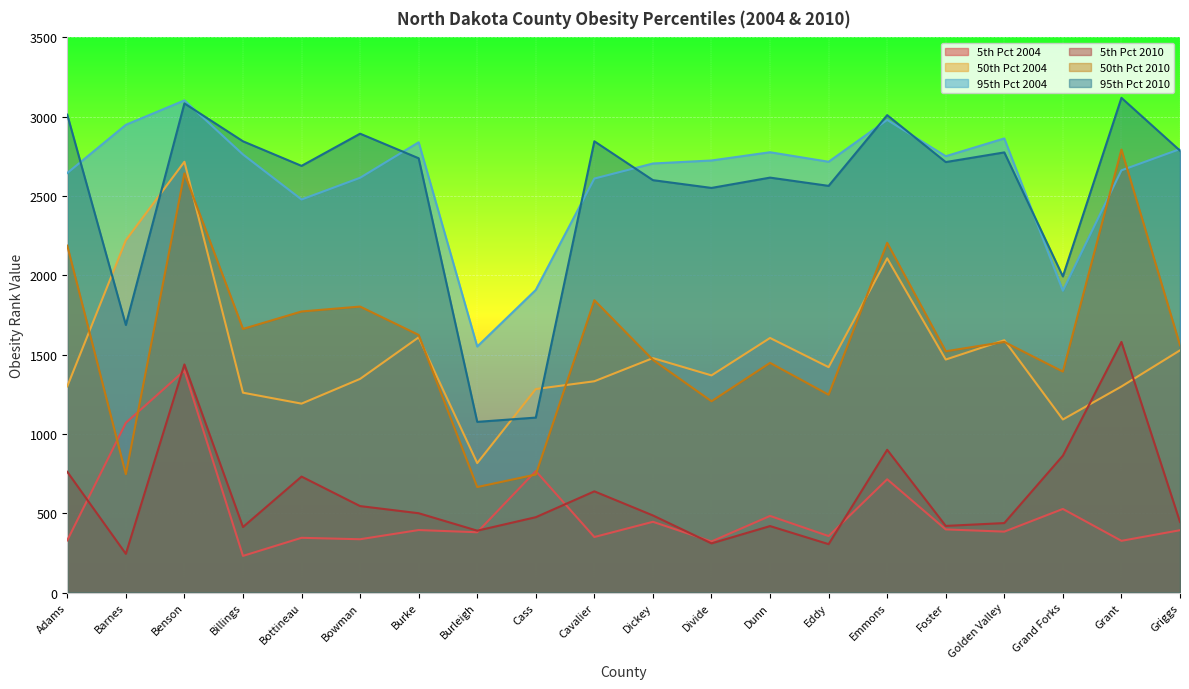

What is the maximum value for 5th Pct 2004?

1399